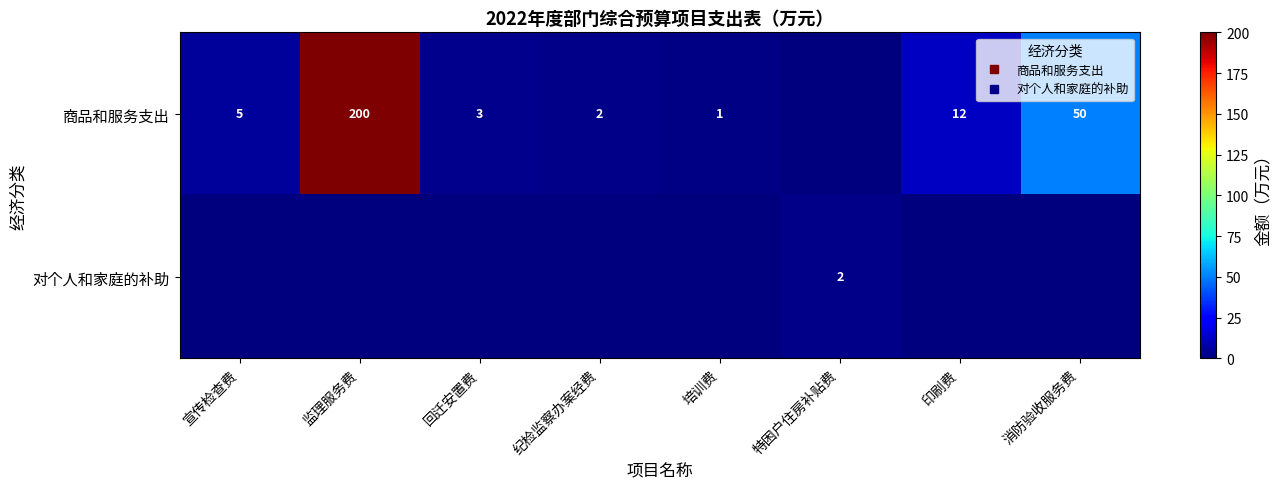

At which category is the sum across all series the highest?

监理服务费